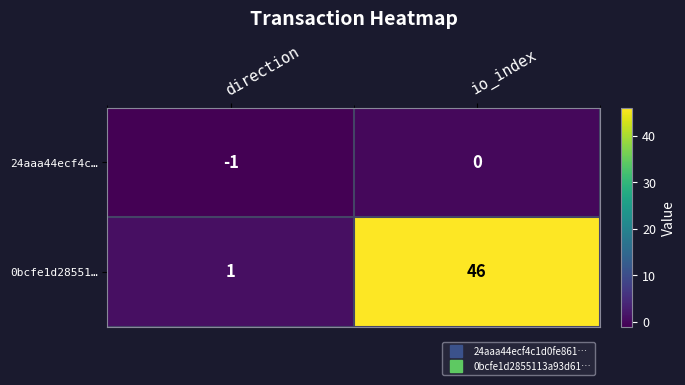

At which category is the sum across all series the highest?

io_index